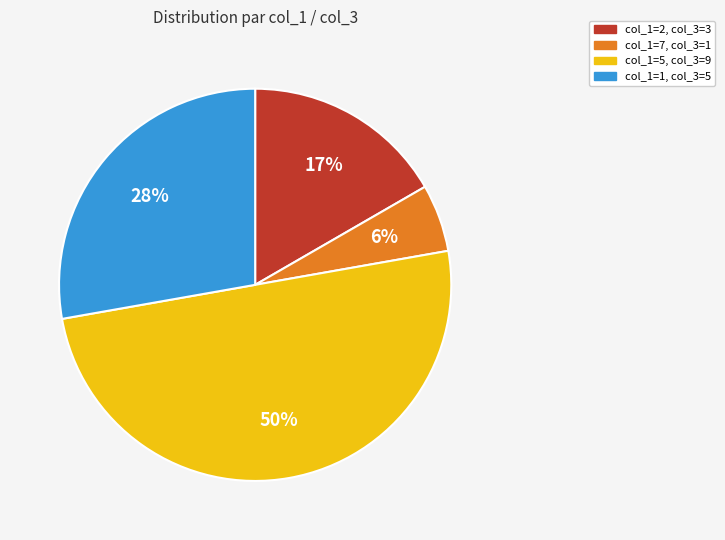

Does col_1=7, col_3=1 represent more than half of the total?

No